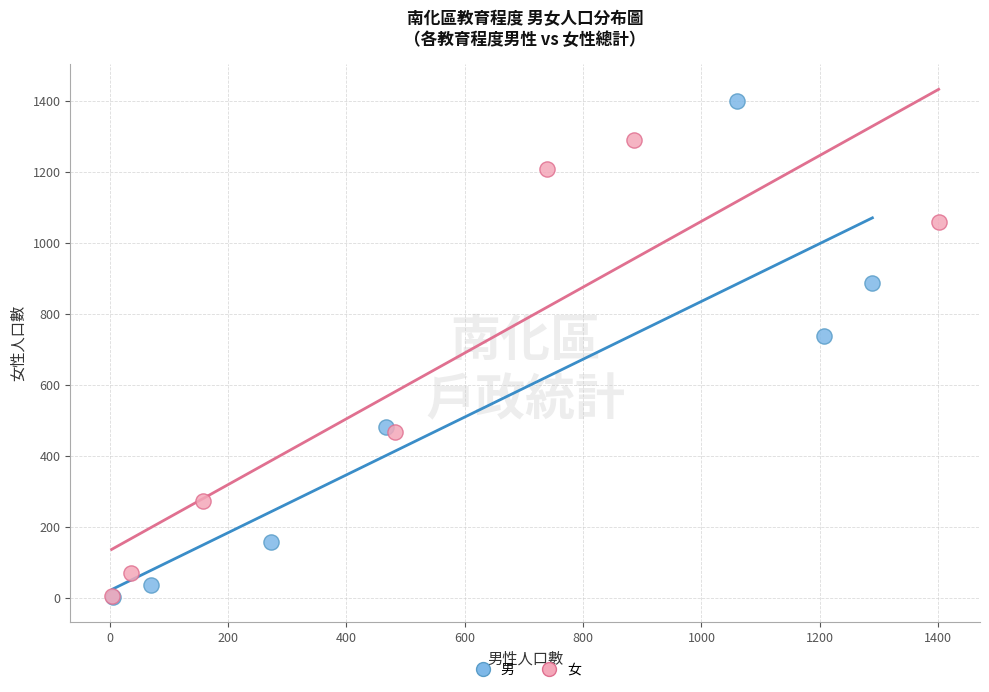

Which series has the largest Y range (max minus min)?

男